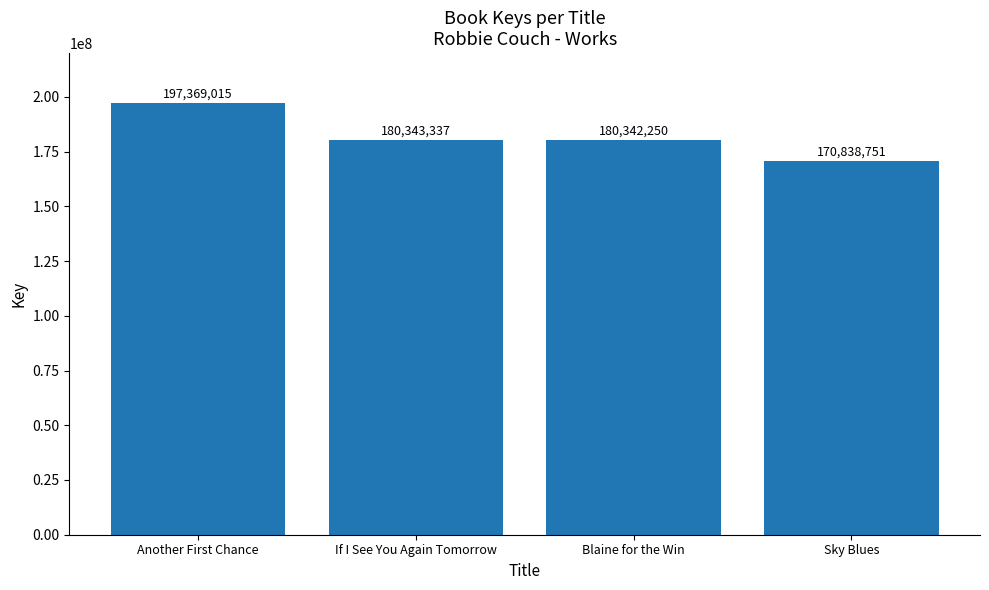

True or false: the data shows 170838751 at Sky Blues.

True